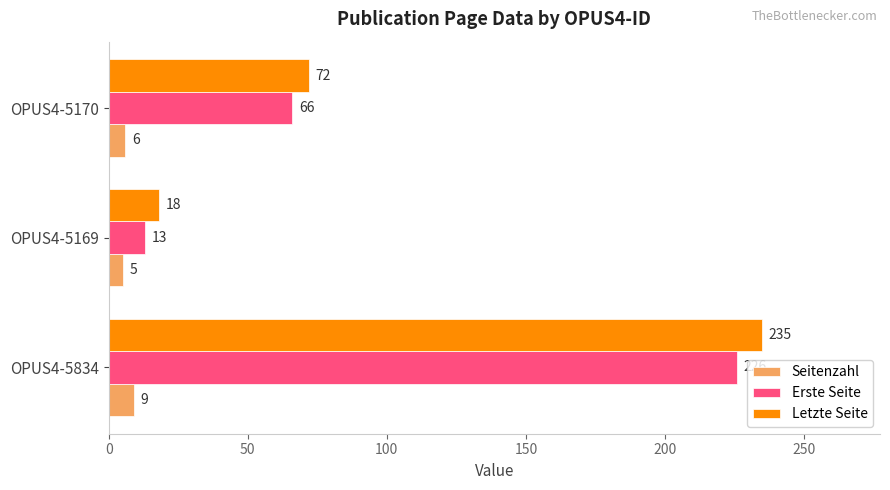

Count the number of categories in the chart.

3